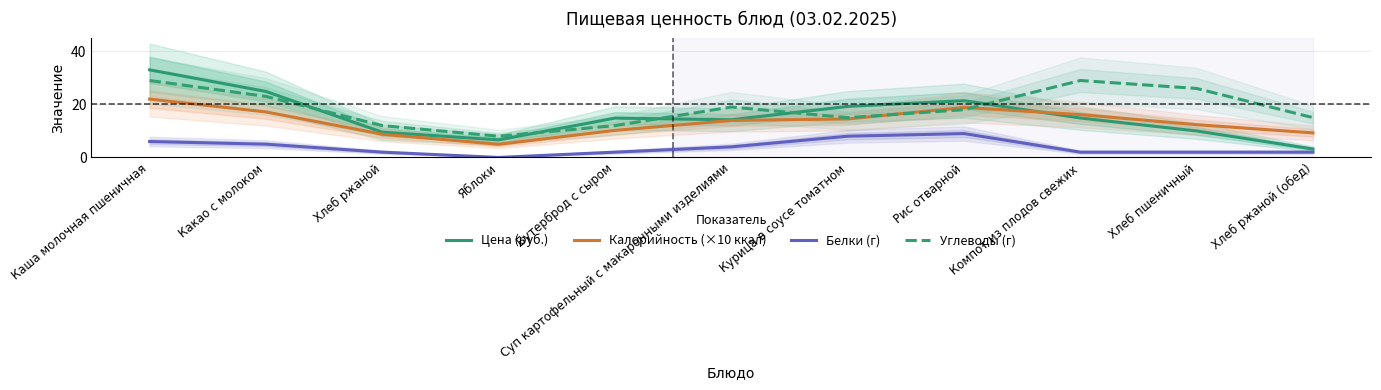

Rank the series by their maximum value, from highest to lowest.

Цена (руб.), Углеводы (г), Калорийность (×10 ккал), Белки (г)